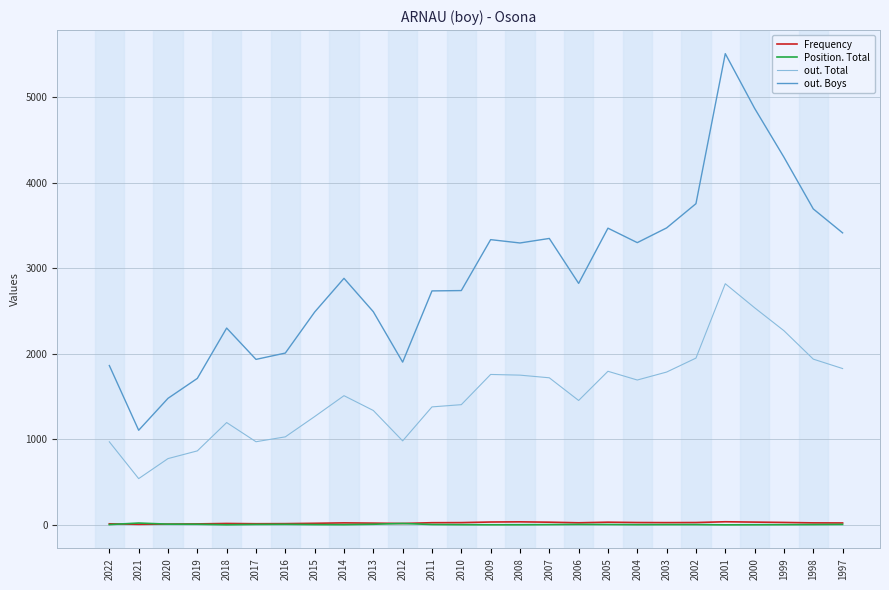

What is the sum of all Position. Total values?

144